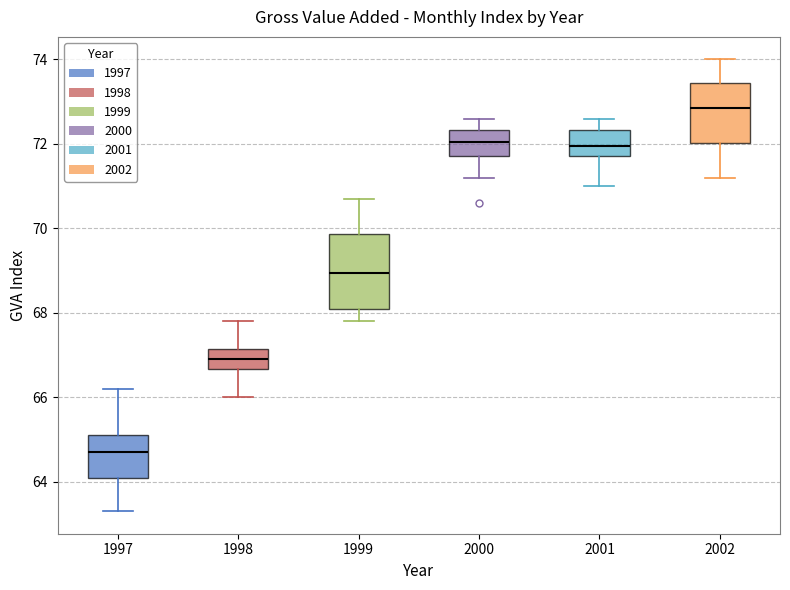

Which box has the lowest median line?

1997